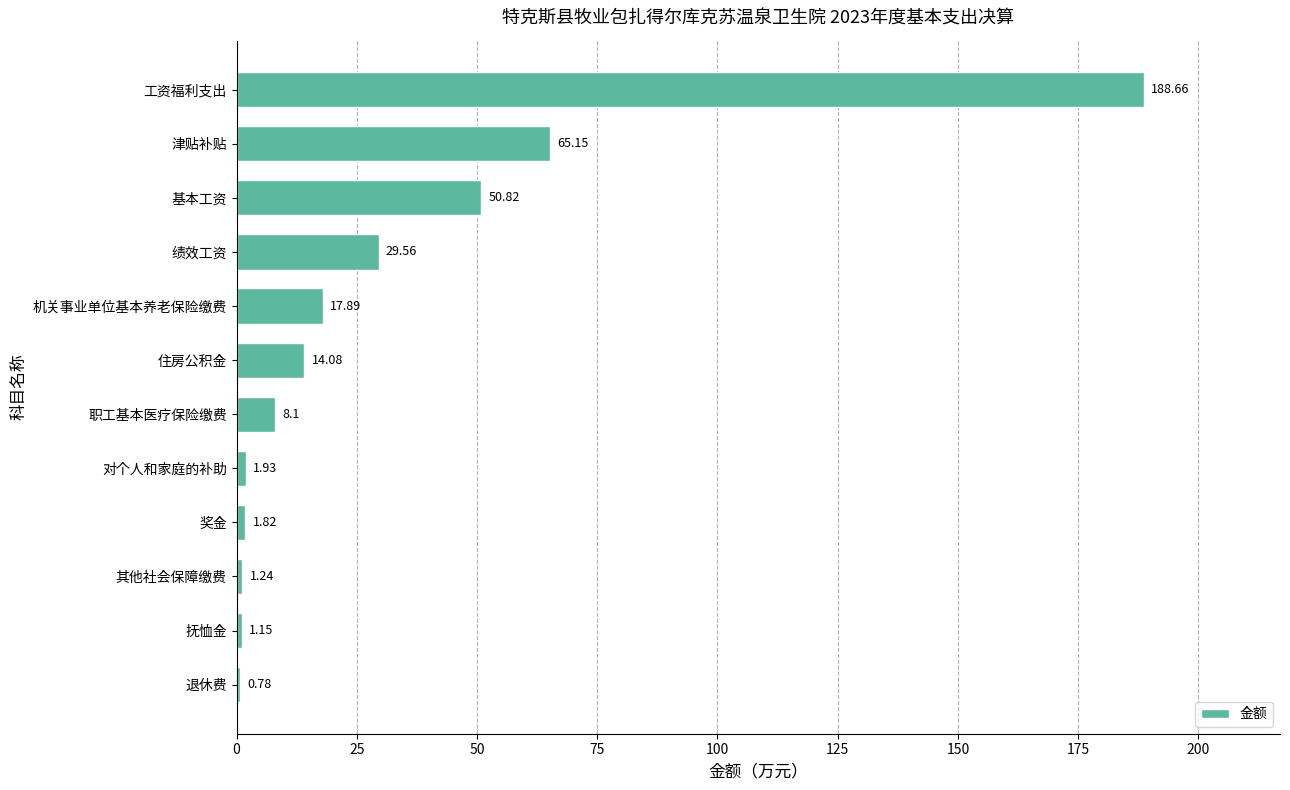

Rank the categories by value from lowest to highest.

退休费, 抚恤金, 其他社会保障缴费, 奖金, 对个人和家庭的补助, 职工基本医疗保险缴费, 住房公积金, 机关事业单位基本养老保险缴费, 绩效工资, 基本工资, 津贴补贴, 工资福利支出